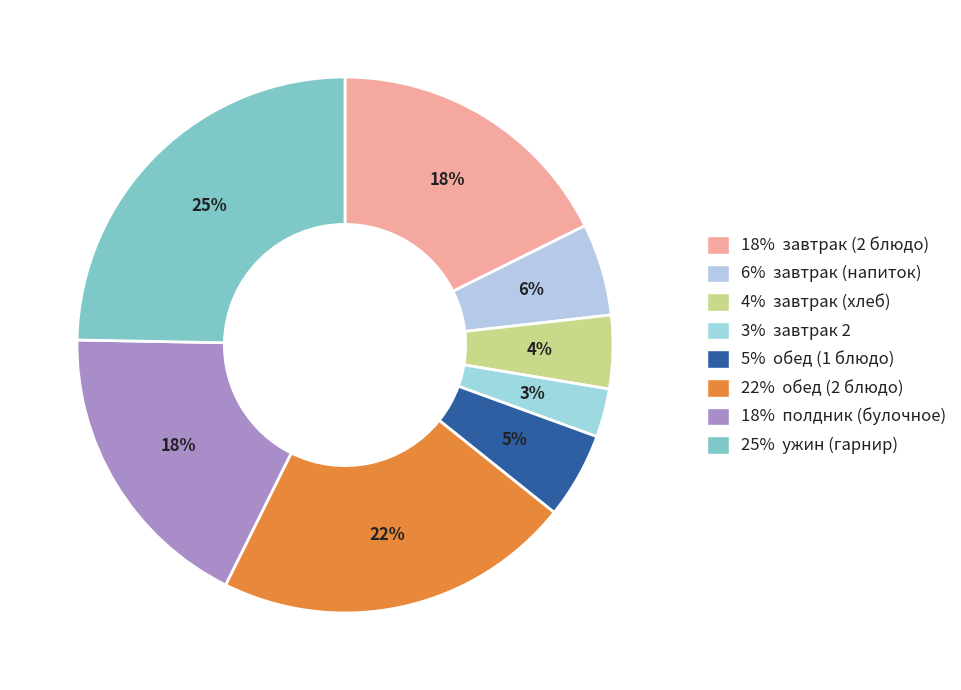

Rank the categories by value from highest to lowest.

ужин (гарнир), обед (2 блюдо), полдник (булочное), завтрак (2 блюдо), завтрак (напиток), обед (1 блюдо), завтрак (хлеб), завтрак 2